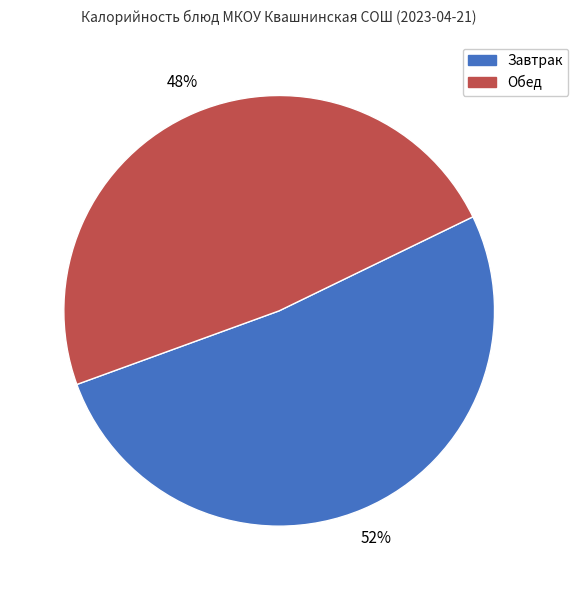

Does any single category account for the majority?

Yes